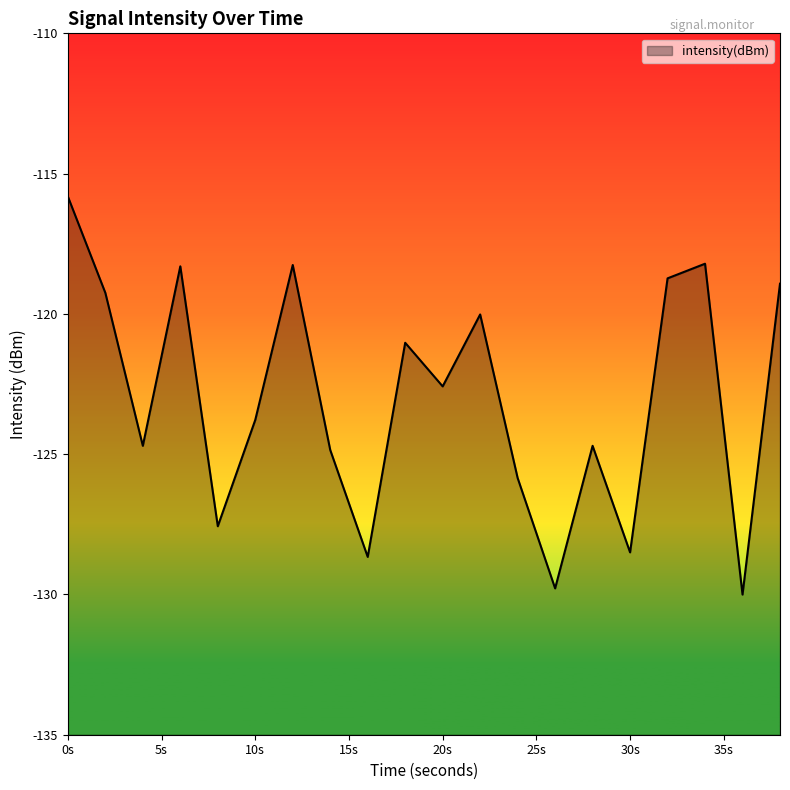

What is the difference between the maximum and minimum values?

14.2